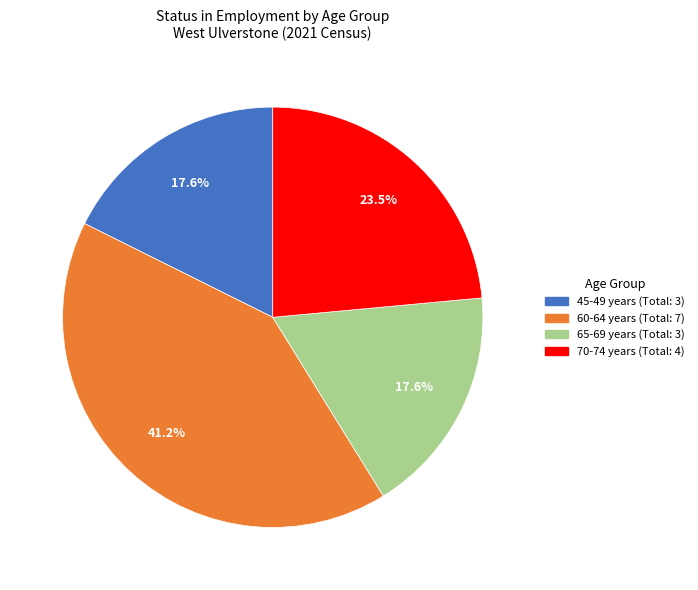

Does any single category account for the majority?

No